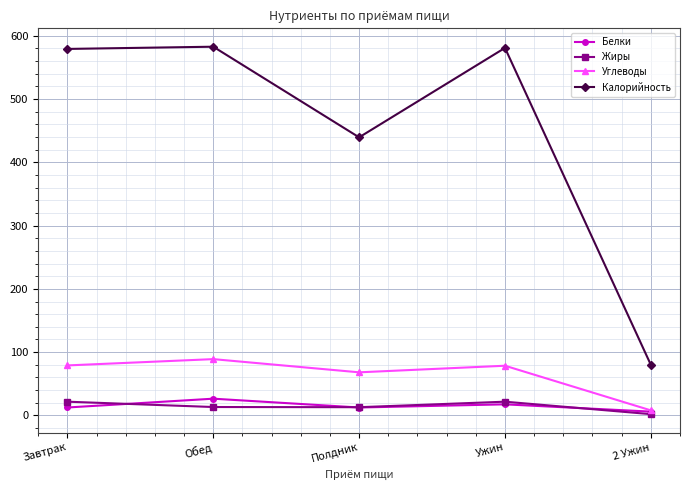

At which category does Углеводы reach its first local valley?

Полдник